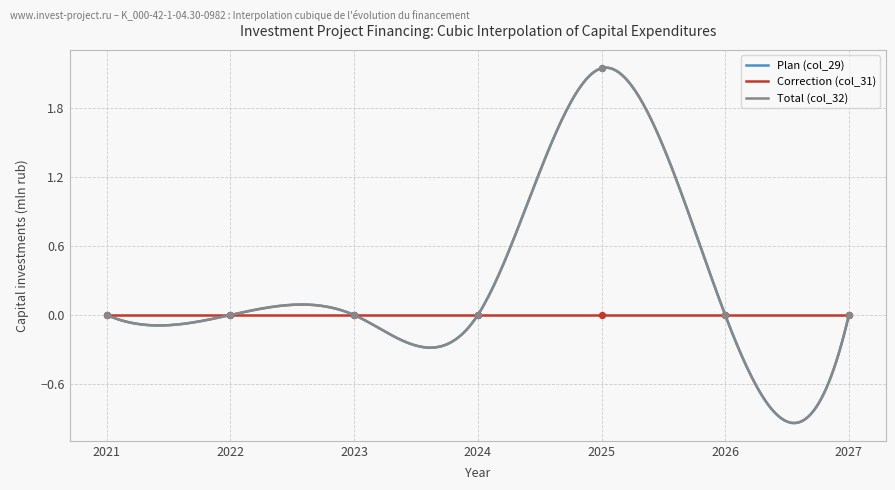

Which series reaches the maximum Y coordinate?

Plan (col_29)